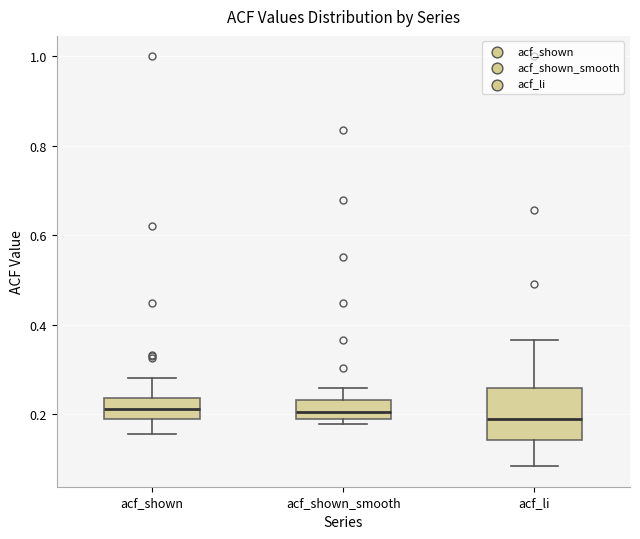

Reading left to right, transcribe this box plot: for each box, give where its median line is, the range the box spans, and where its two whiskers end, as read against the y-axis. The values are not printed on the chart, so give them approximately, as read against the axis.

acf_shown: median 0.22, box 0.18 to 0.24, whiskers 0.16 to 0.28
acf_shown_smooth: median 0.20, box 0.18 to 0.24, whiskers 0.18 (just below the box's lower edge) to 0.26
acf_li: median 0.18, box 0.14 to 0.26, whiskers 0.08 to 0.36